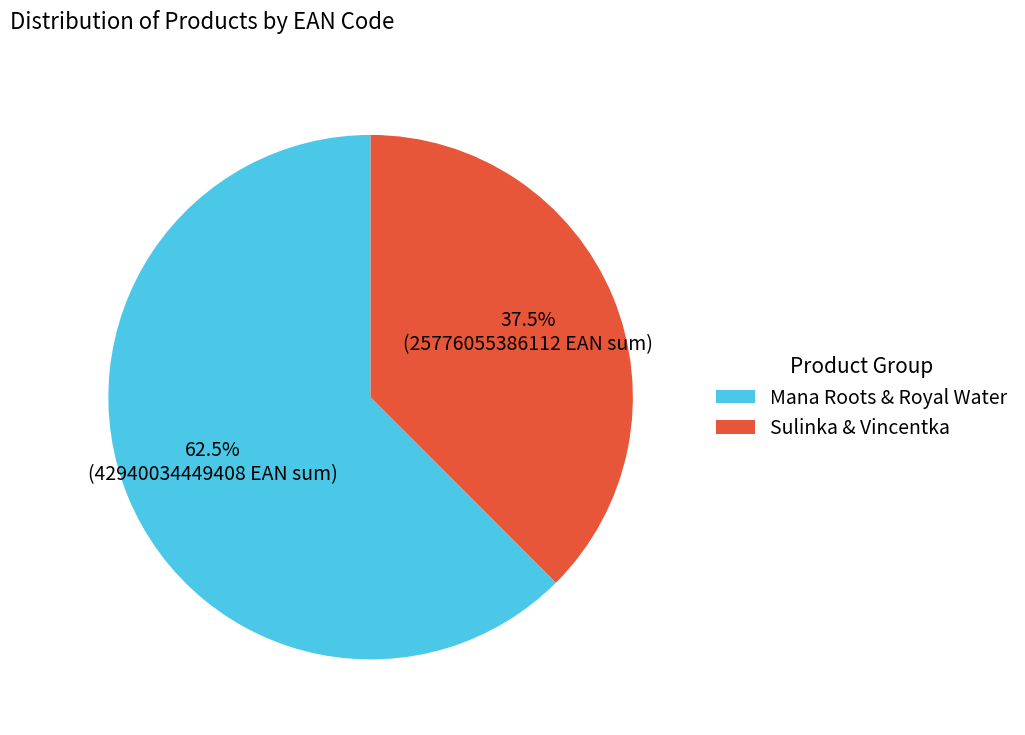

How many slices are in this pie chart?

2